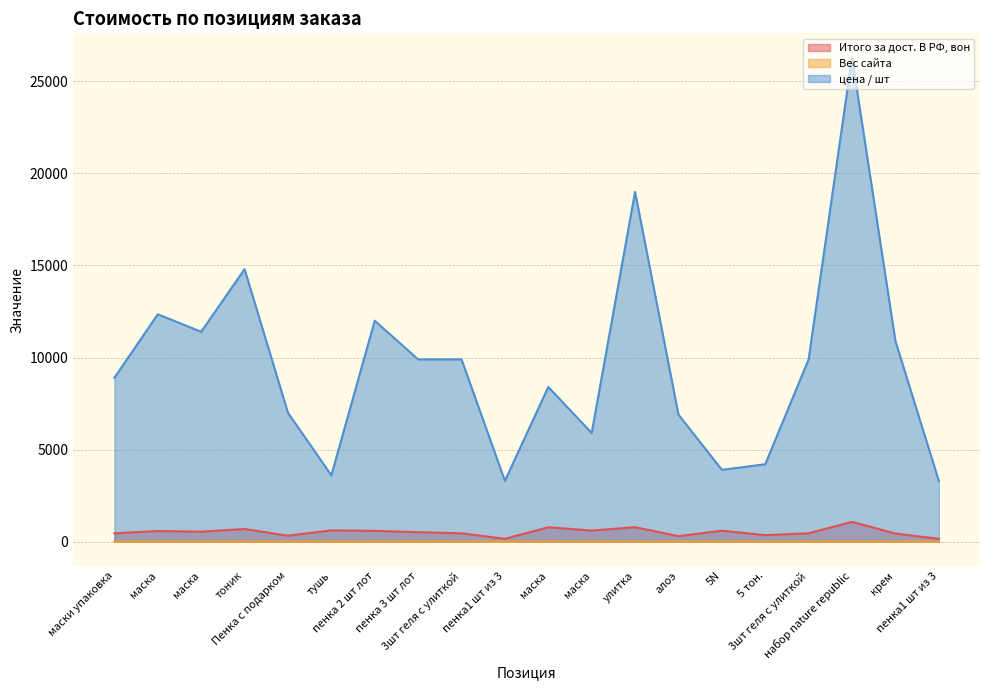

Reading right to left, transcribe all the data shown in this chart.

Итого за дост. В РФ, вон: 148.4	435.6	1072.2	449.6	348.9	591.1	292.4	782.3	598.4	777.4	148.4	449.6	508.6	582.9	607.9	318.6	683.1	538.7	572.8	449.2
Вес сайта: 0.1	0.2	0.2	0.4	0.5	1.0	0.2	0.5	0.4	0.4	0.1	0.4	0.7	0.3	0.6	0.3	0.3	0.2	0.2	0.2
цена / шт: 3300.0	10900.0	26300.0	9900.0	4200.0	3900.0	6900.0	19000.0	5900.0	8400.0	3300.0	9900.0	9900.0	12000.0	3600.0	7000.0	14800.0	11400.0	12350.0	8900.0